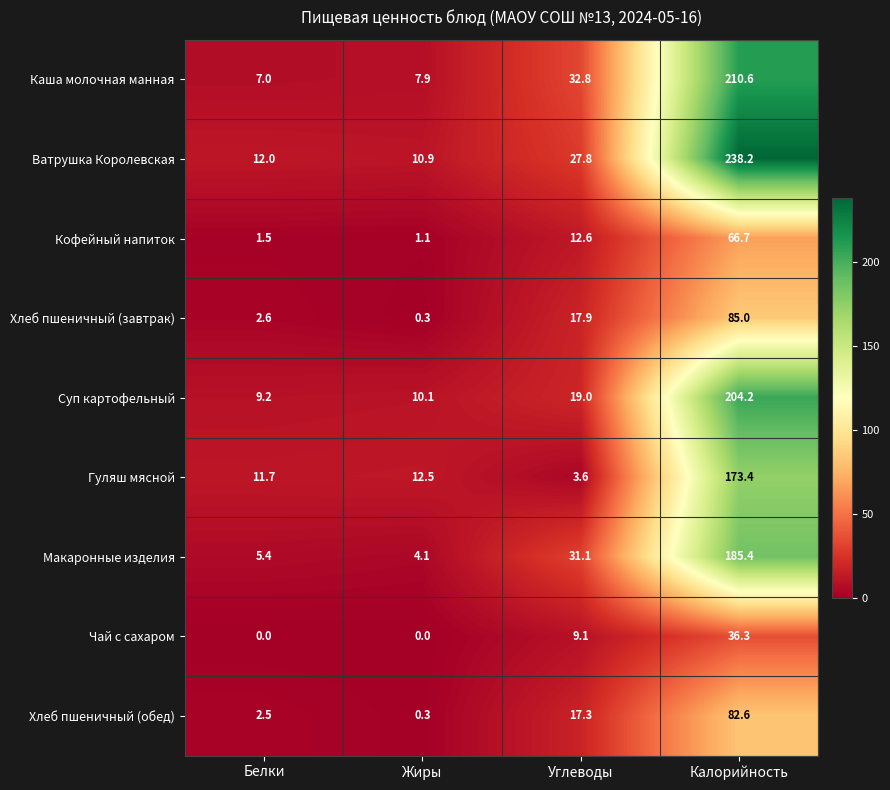

True or false: Суп картофельный has a value of 6.5 at Жиры.

False